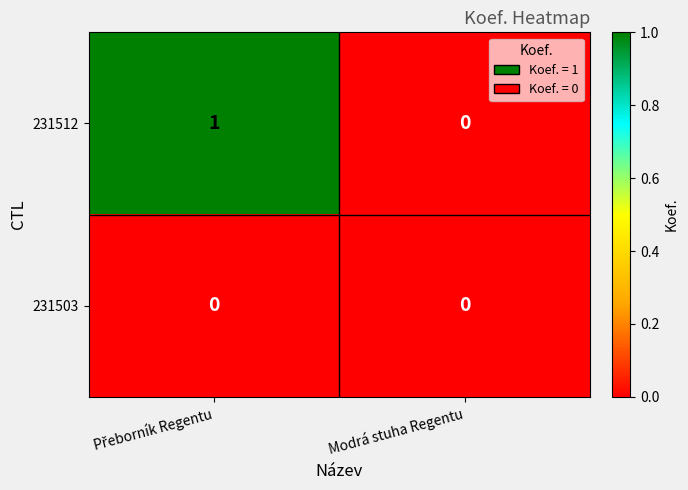

List the series in order of their peak value, lowest first.

231503, 231512